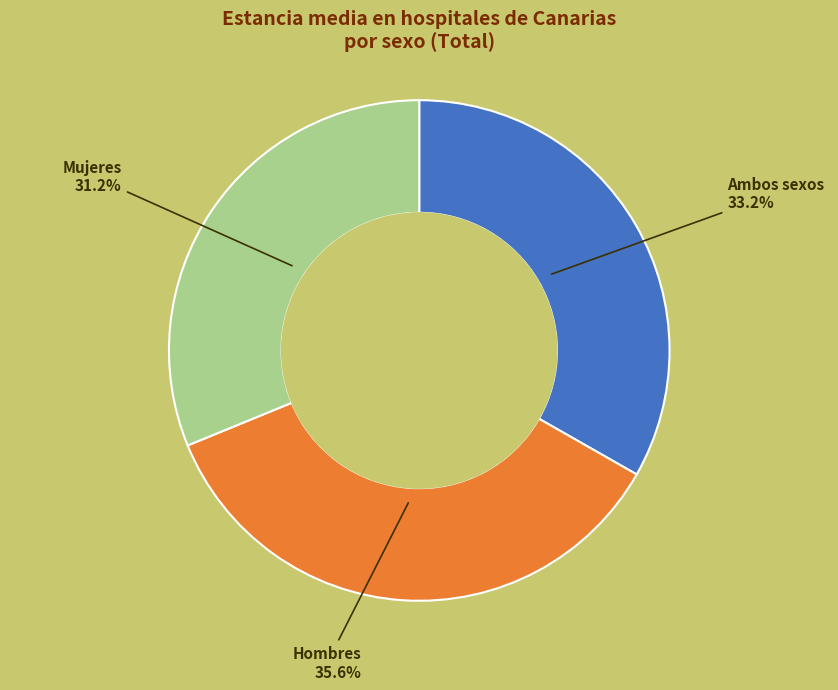

Is there any slice that represents more than half of the pie?

No